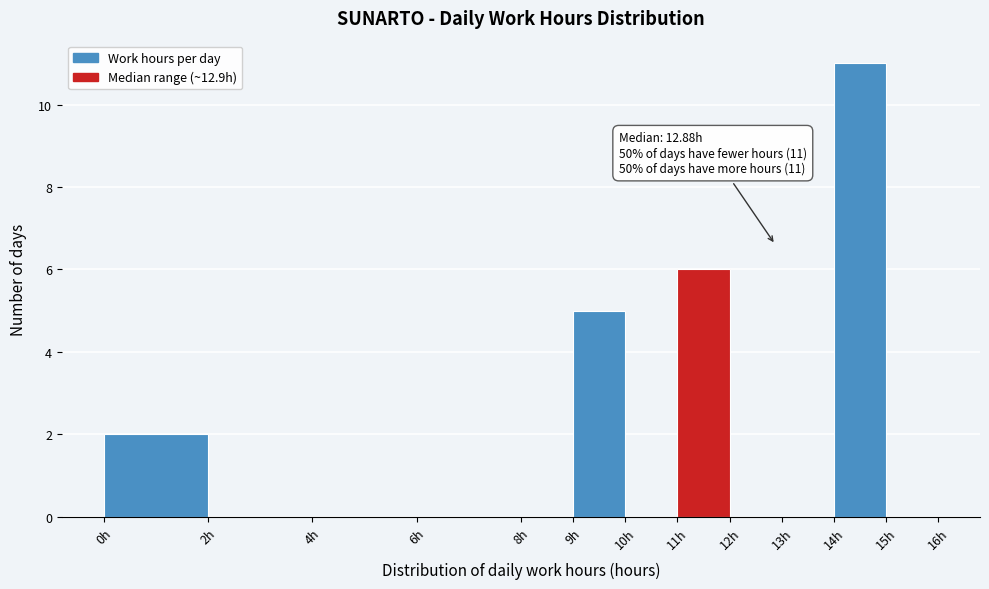

Over which range of the x-axis is the bar tallest?

14 to 15